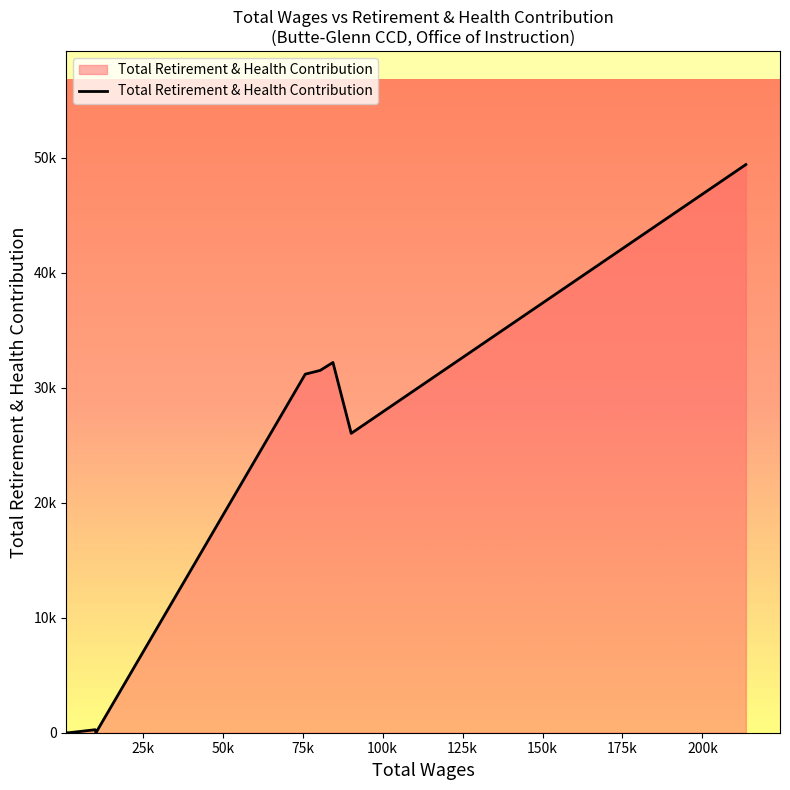

Which label corresponds to the largest value in the chart?

200k